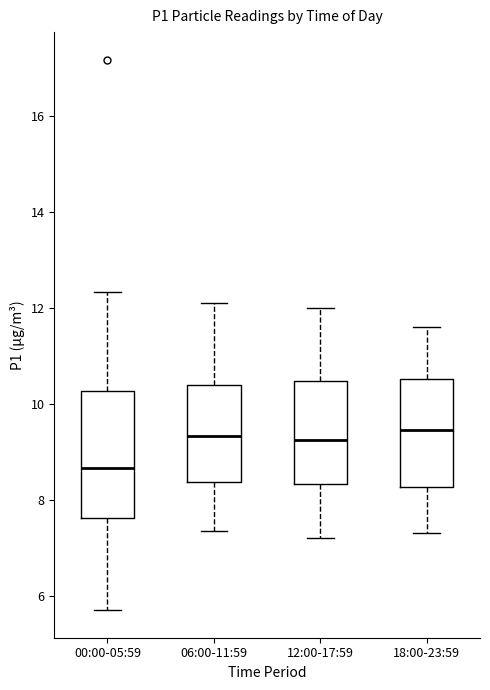

Where does the median line of the box for 12:00-17:59 sit on the y-axis? The values are not printed on the chart, so give them approximately, as read against the axis.

9.2